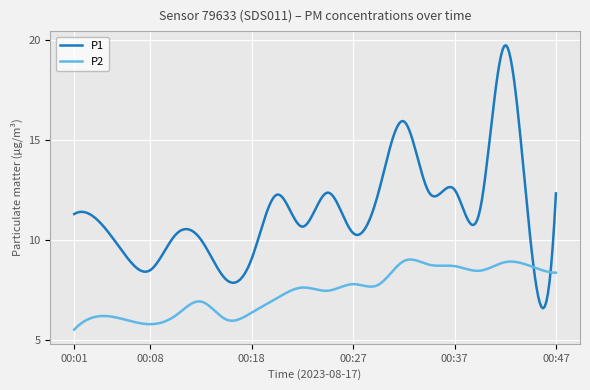

Rank the series by their maximum value, from lowest to highest.

P2, P1